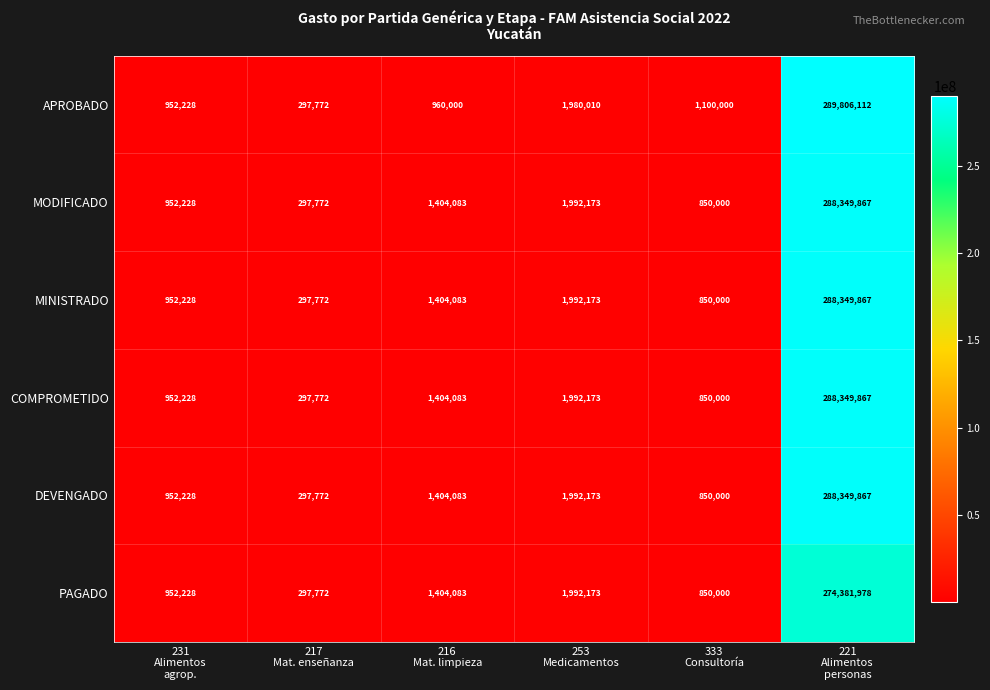

Which category has the highest value across all series?

221
Alimentos
personas